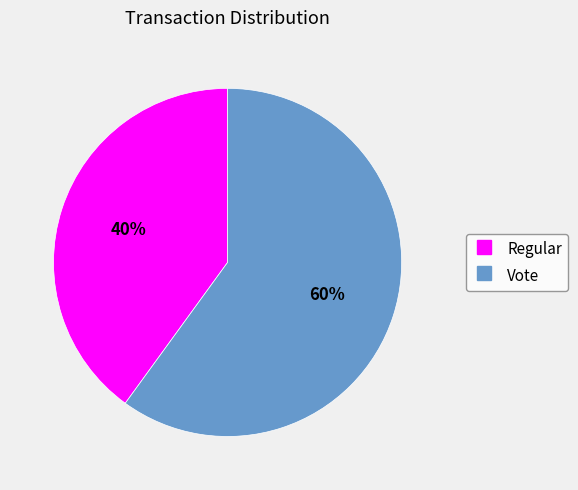

What is the smallest slice in the pie chart?

Regular